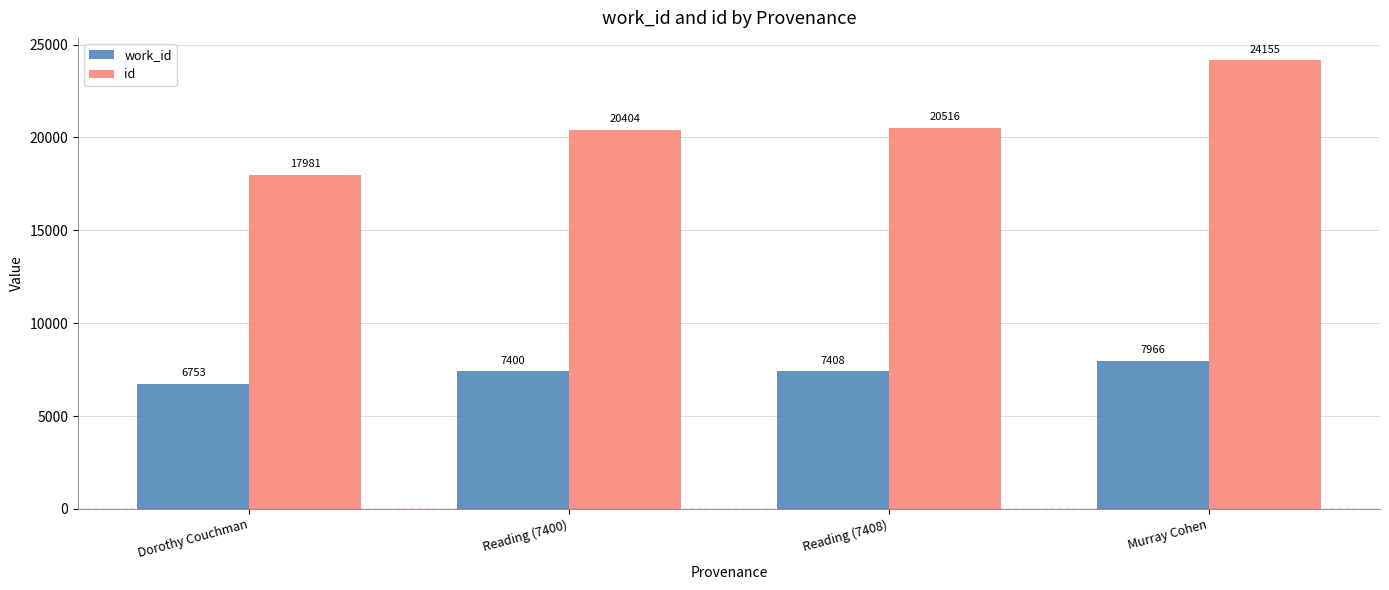

Reading left to right, what are all the values shown in this chart?

work_id: Dorothy Couchman=6753	Reading (7400)=7400	Reading (7408)=7408	Murray Cohen=7966
id: Dorothy Couchman=17981	Reading (7400)=20404	Reading (7408)=20516	Murray Cohen=24155